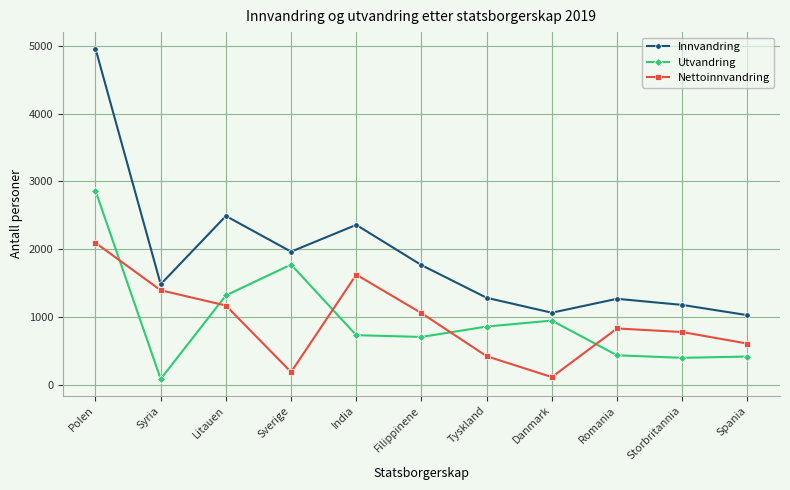

What position from the right is Sverige?

8